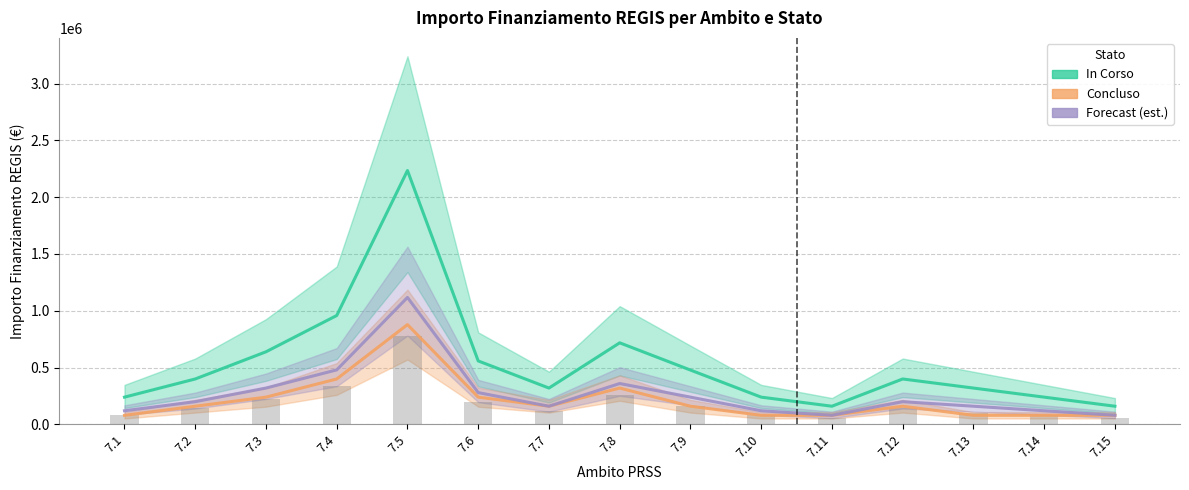

At how many categories does at least one series exceed 374958?

8